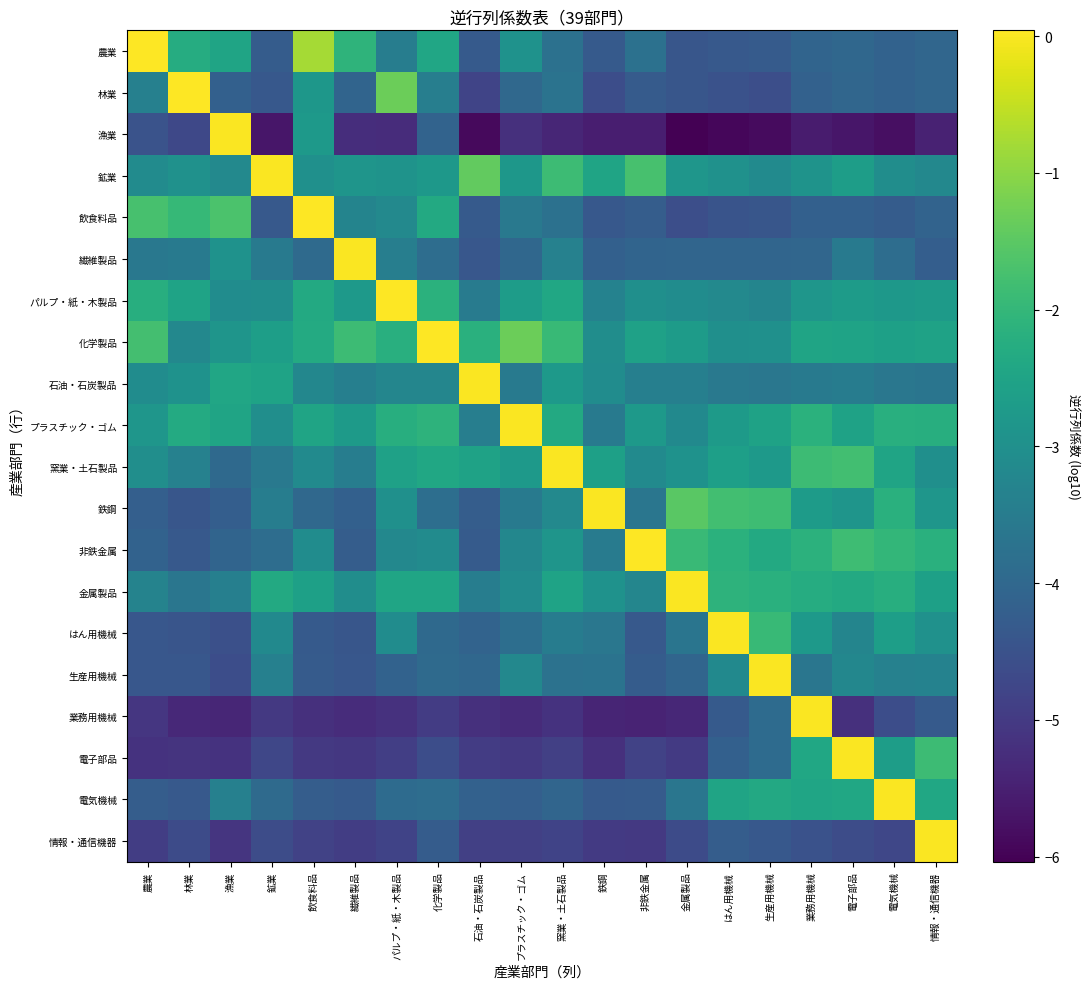

What is the spread (max minus min) of values at 鉱業?

5.7